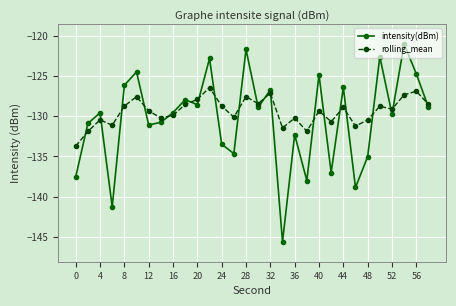

What is the difference between the second highest and minimum values in the rolling_mean series?

6.8